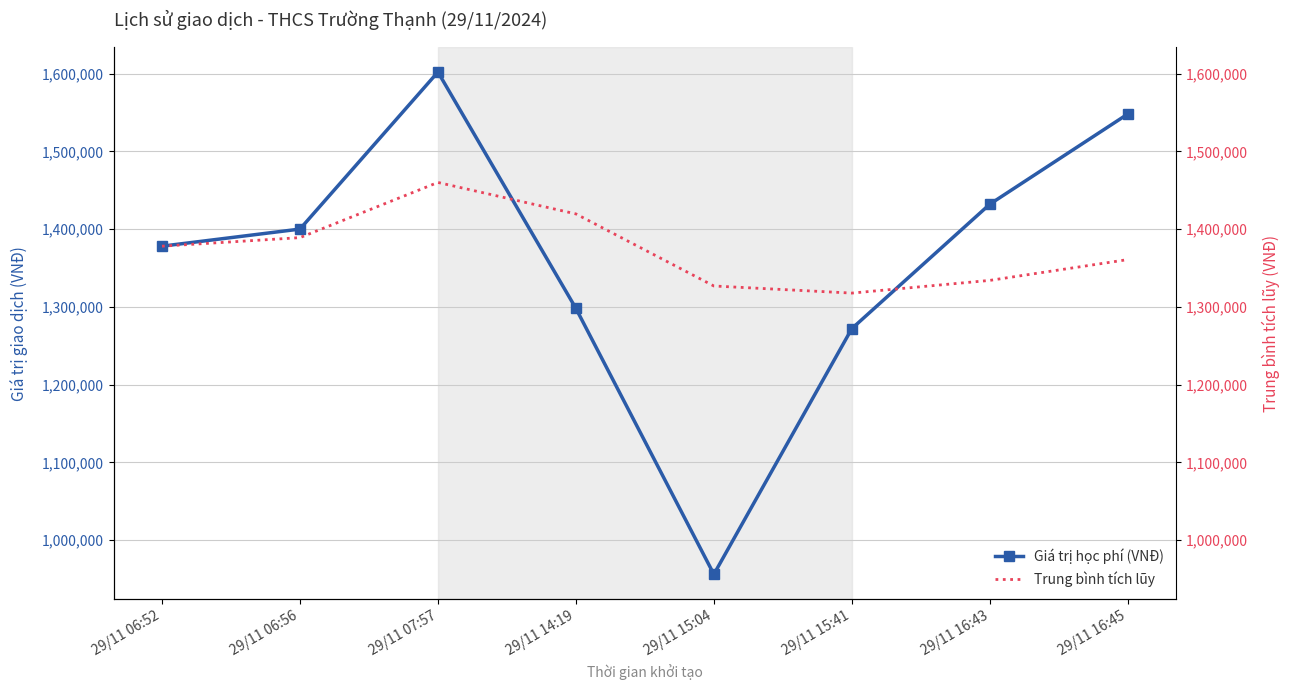

What position from the right is 29/11 16:45?

1